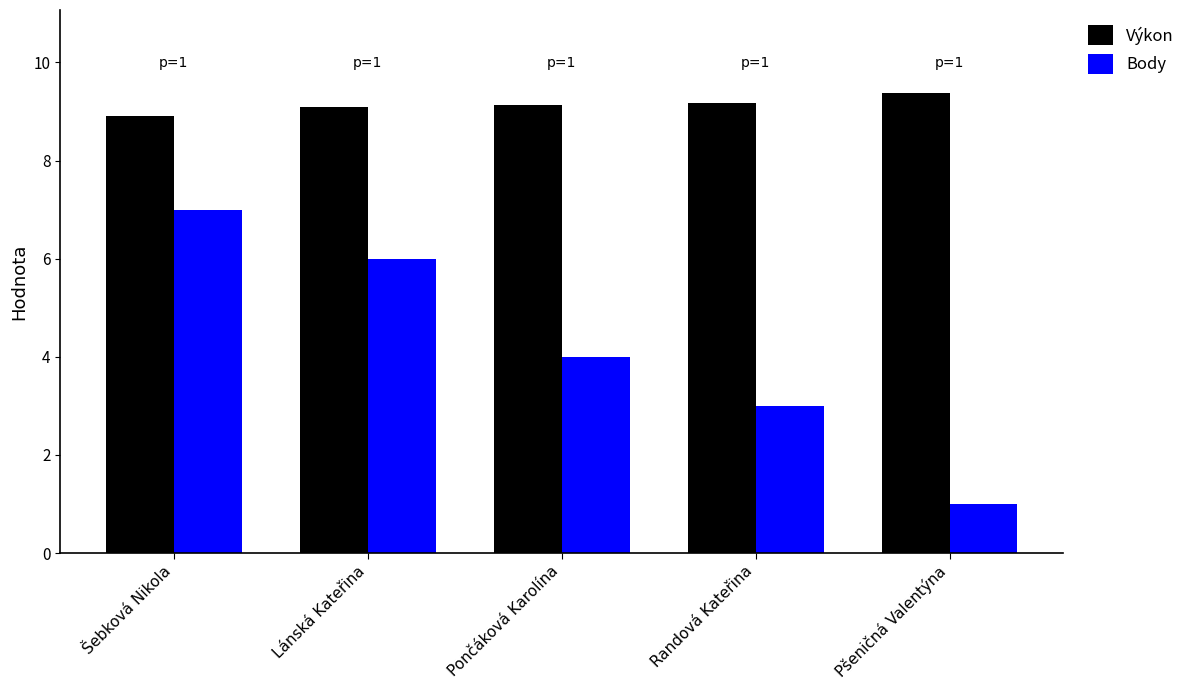

What is the lowest value of the Výkon series?

8.9